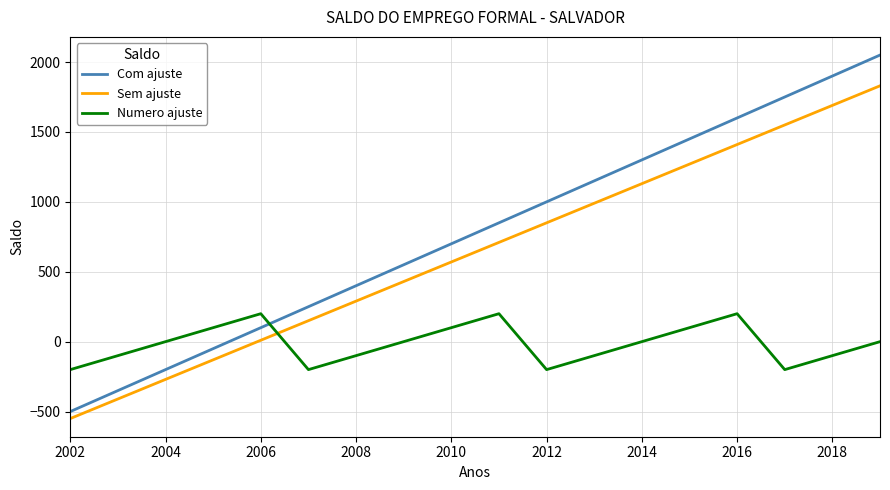

Rank the series by their maximum value, from highest to lowest.

Com ajuste, Sem ajuste, Numero ajuste